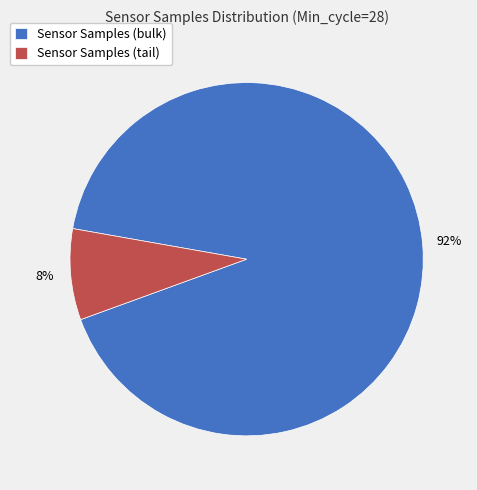

To the nearest percent, what percentage of the pie is Sensor Samples (tail)?

8%